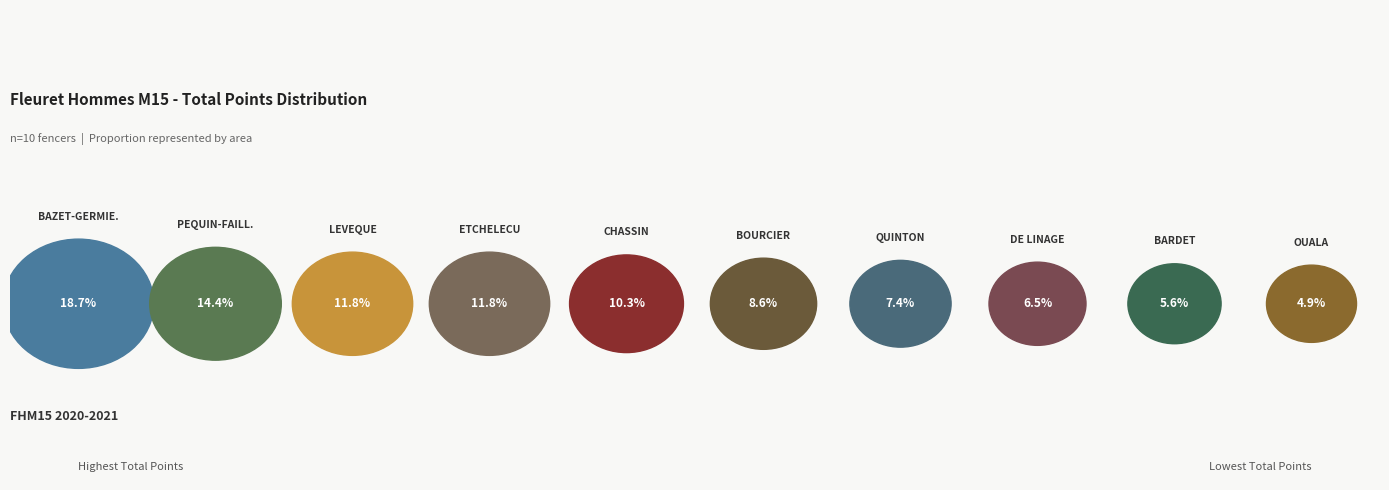

What percentage is the BAZET-GERMIER slice, to the nearest percent?

19%